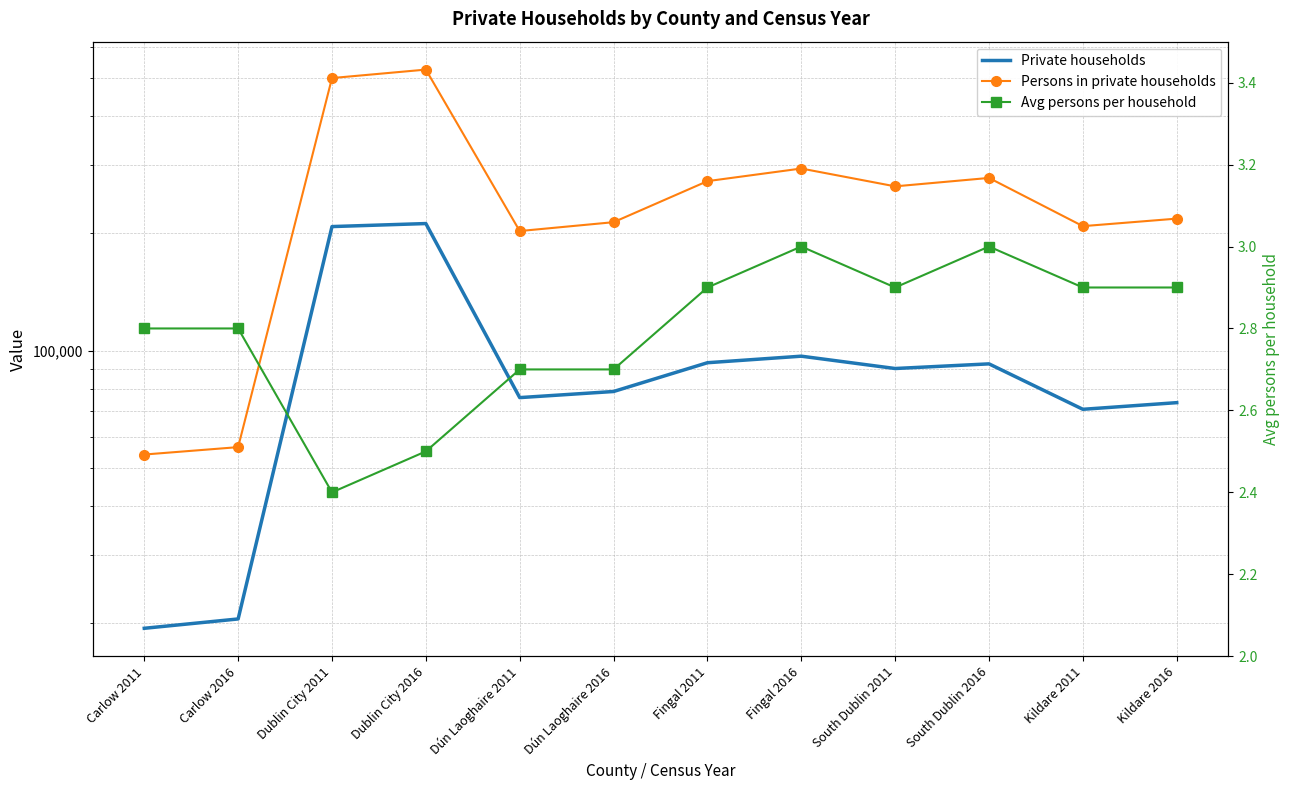

True or false: Avg persons per household and Persons in private households cross at least once.

False